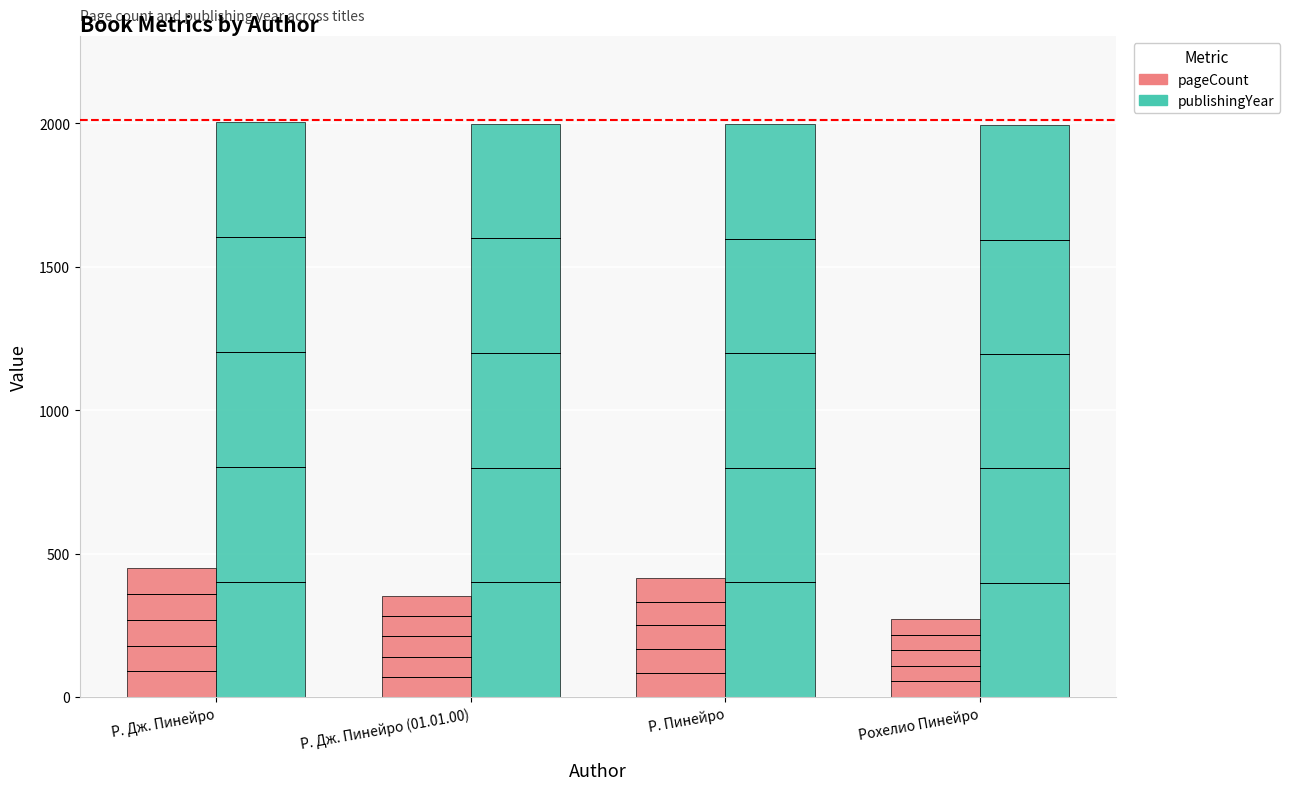

List the series in order of their peak value, highest first.

publishingYear, pageCount